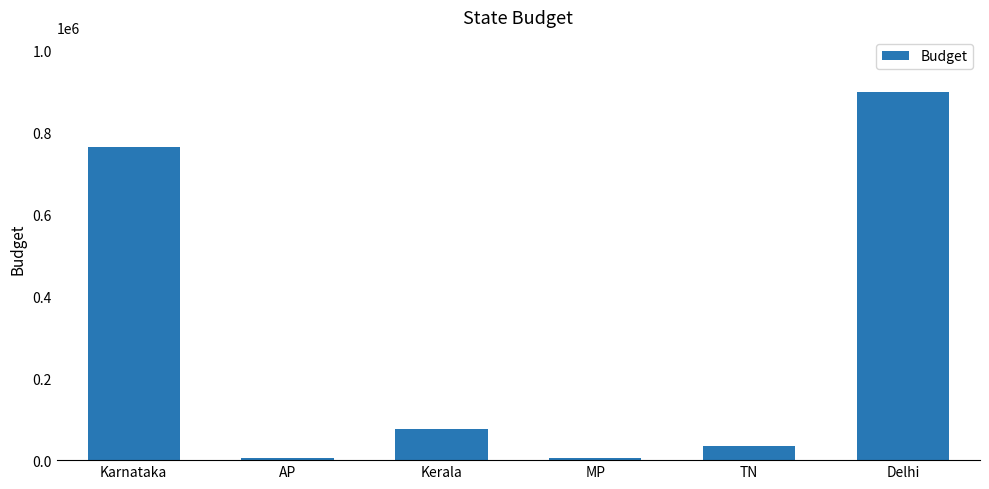

What is the sum of all values?

1782067